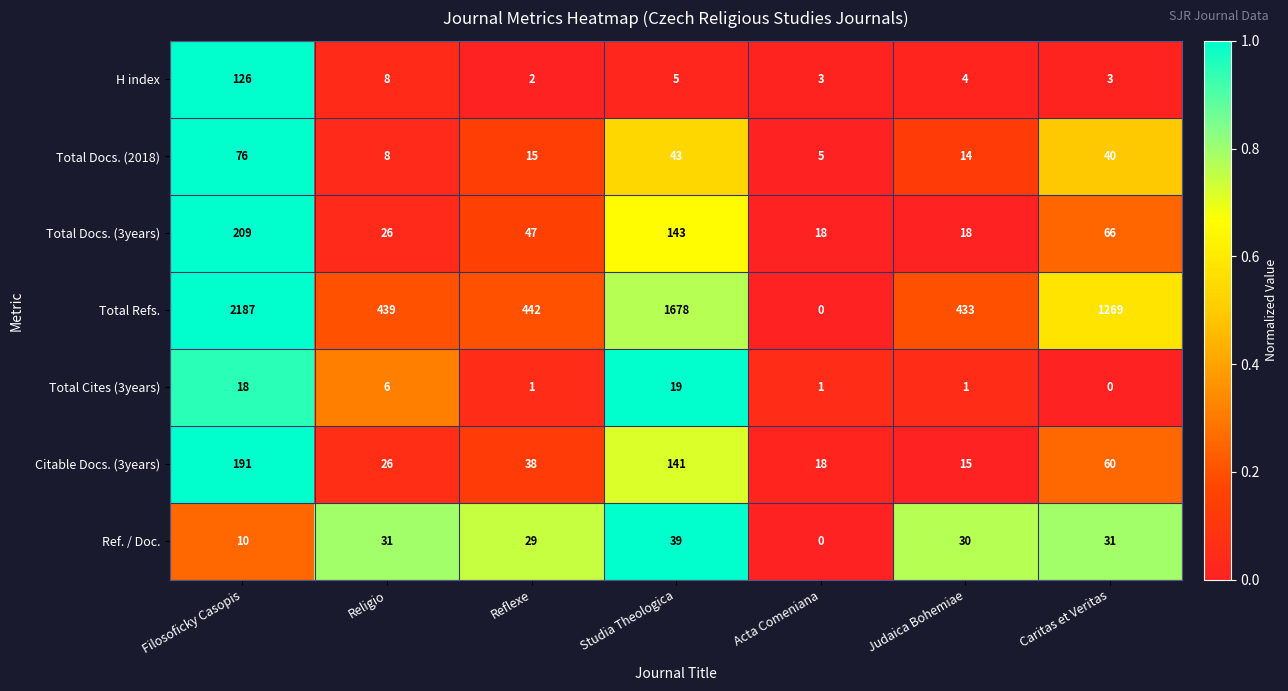

What is the difference between the maximum and minimum values in the Total Refs. series?

2187